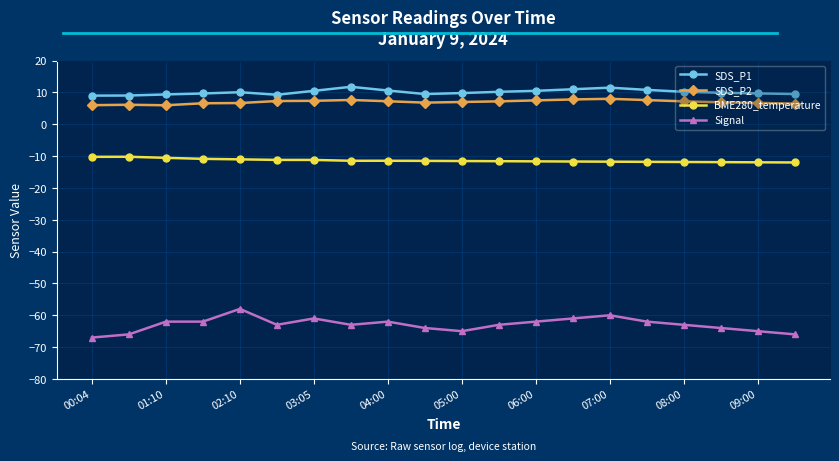

True or false: SDS_P1 has more than 2 interior local peaks.

True